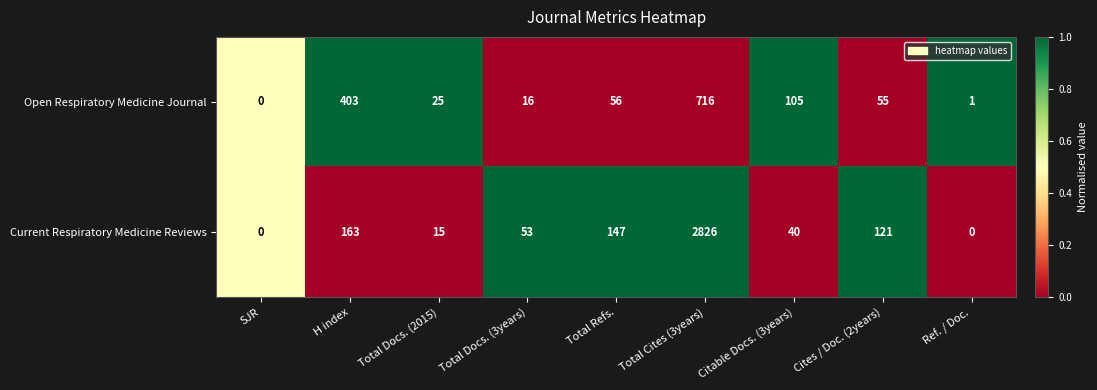

True or false: Open Respiratory Medicine Journal has a value of 716 at Total Cites (3years).

True